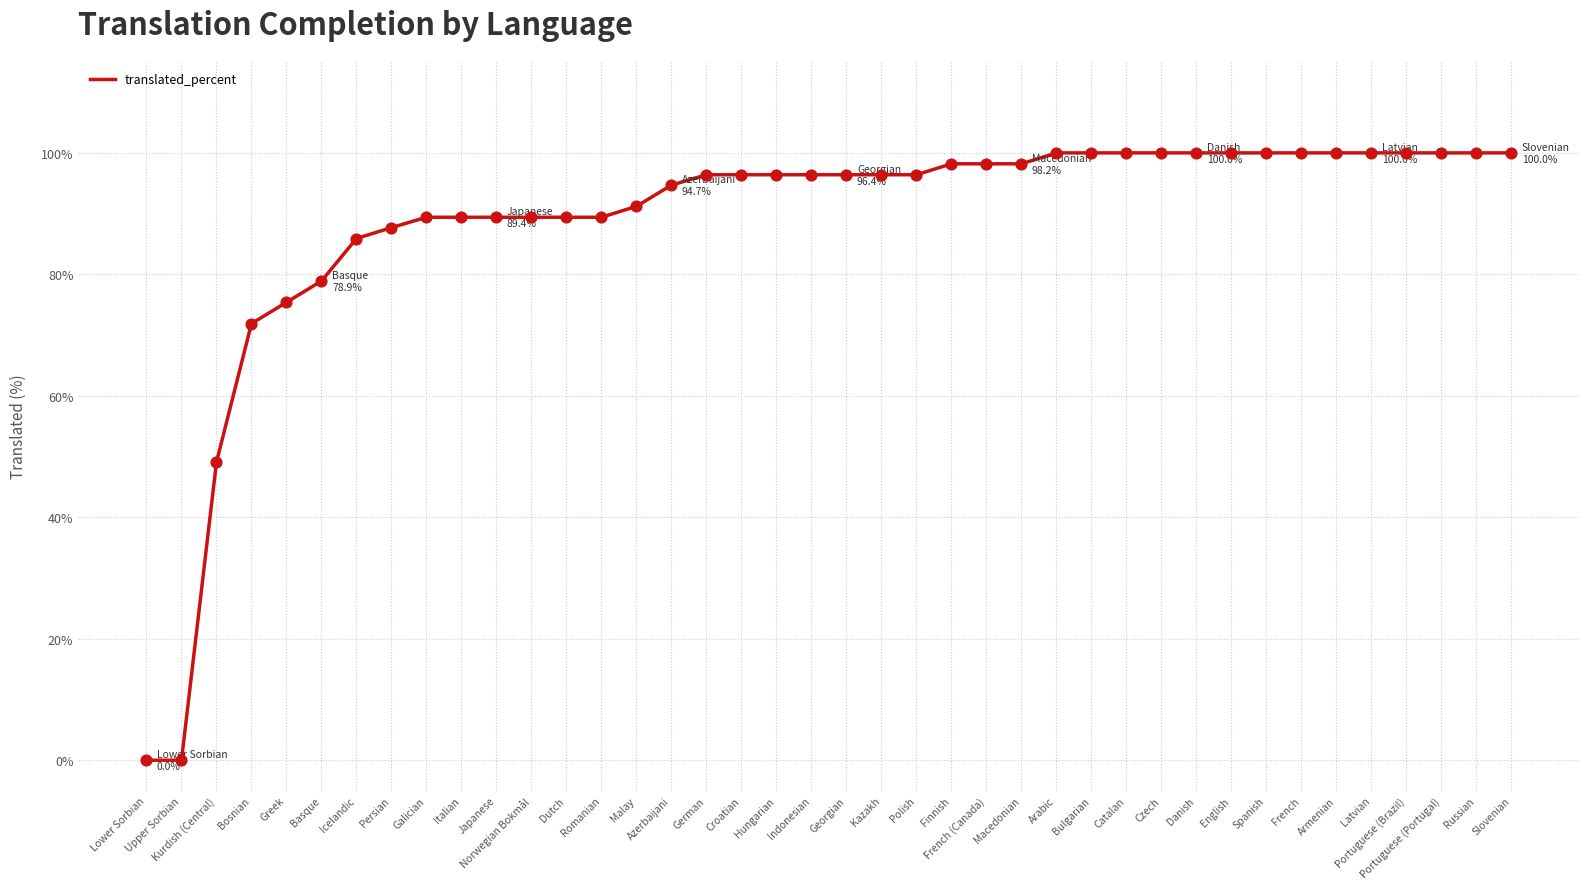

What is the change in value from Dutch to Azerbaijani?

+5.3